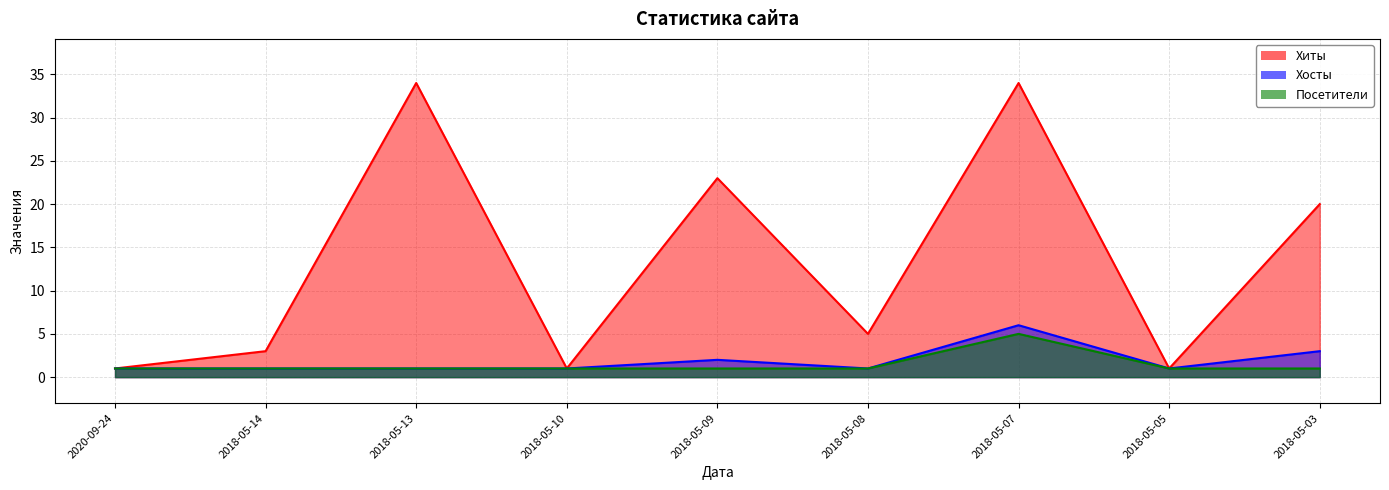

What are all the series names shown in the legend?

Хиты, Хосты, Посетители